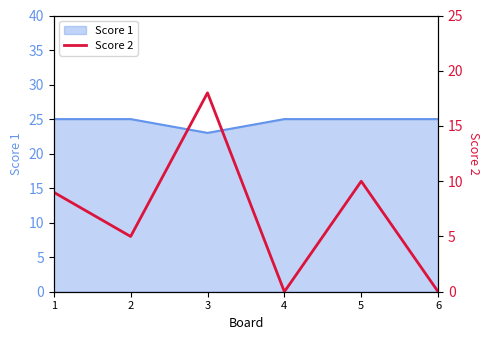

Count the number of categories in the chart.

6